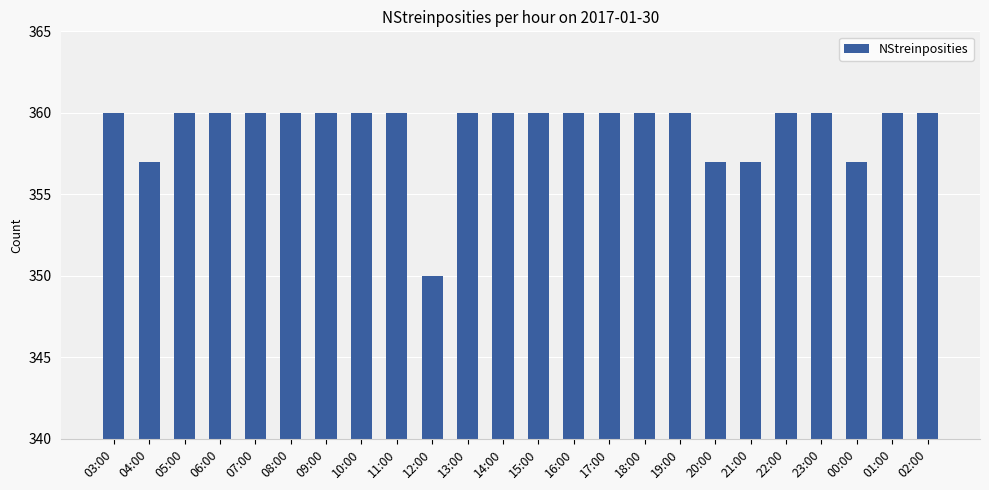

Is it true that the value at 16:00 is 360?

True